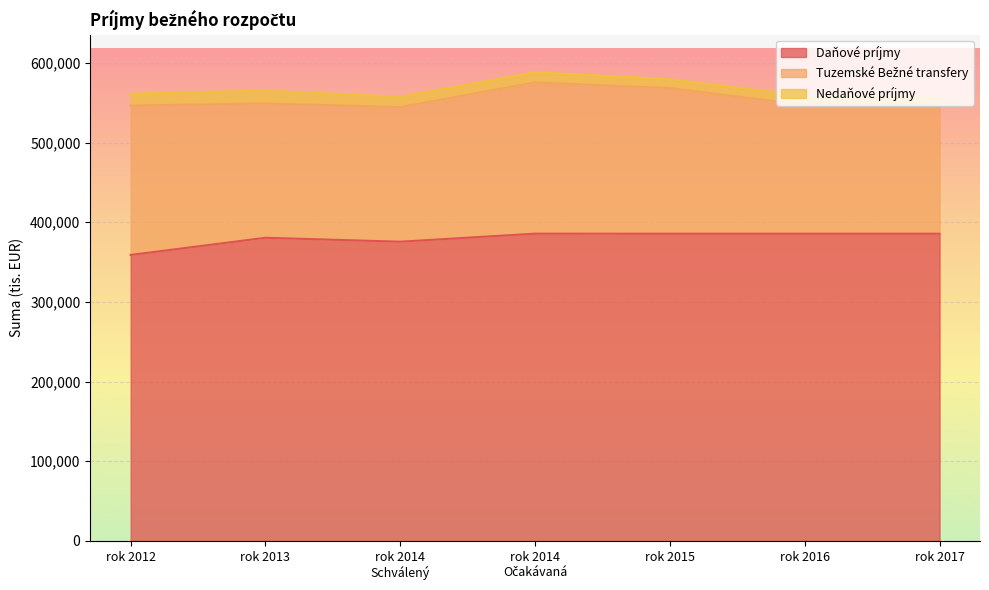

At which label is Nedaňové príjmy closest to 13738?

rok 2014
Schválený